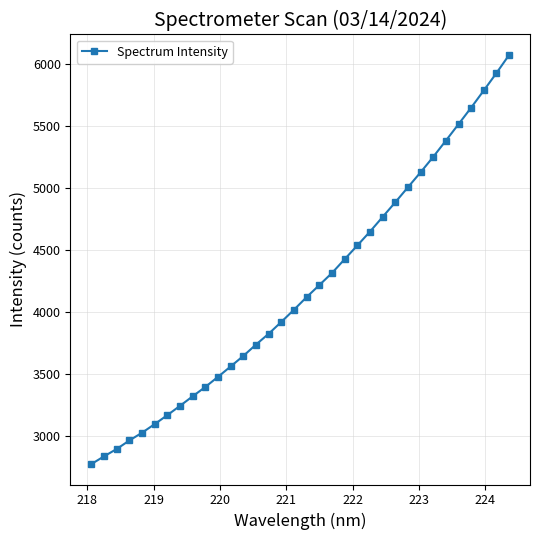

What is the sum of all values?

142441.8